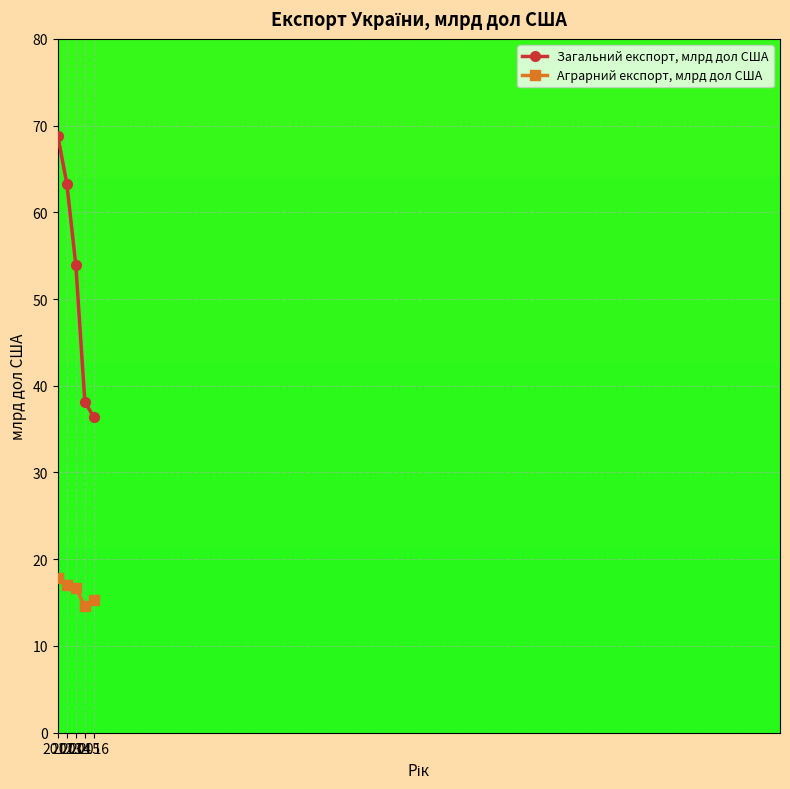

Reading left to right, extract all data points from this chart.

Загальний експорт, млрд дол США: 68.8	63.3	53.9	38.1	36.4
Аграрний експорт, млрд дол США: 17.9	17.0	16.7	14.6	15.3